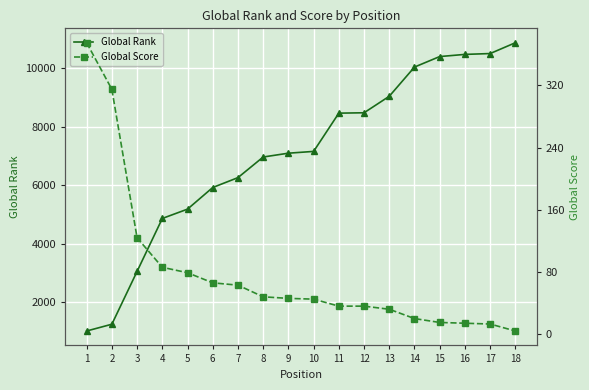

Which series has the widest spread of values?

Global Rank